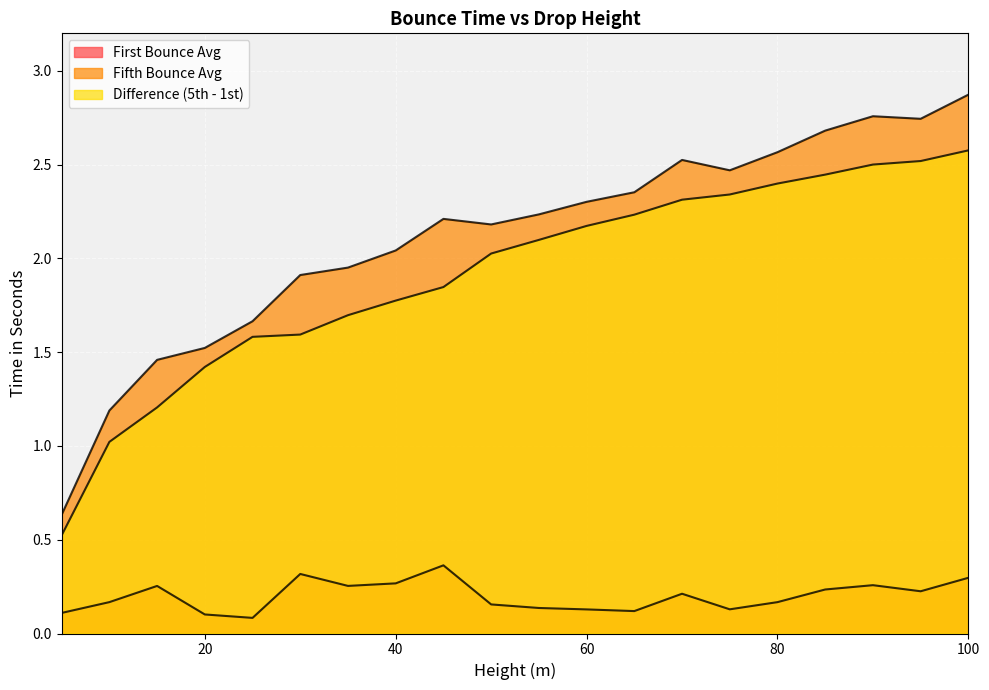

True or false: Fifth Bounce Avg has a value of 3.6 at 95.0.

False